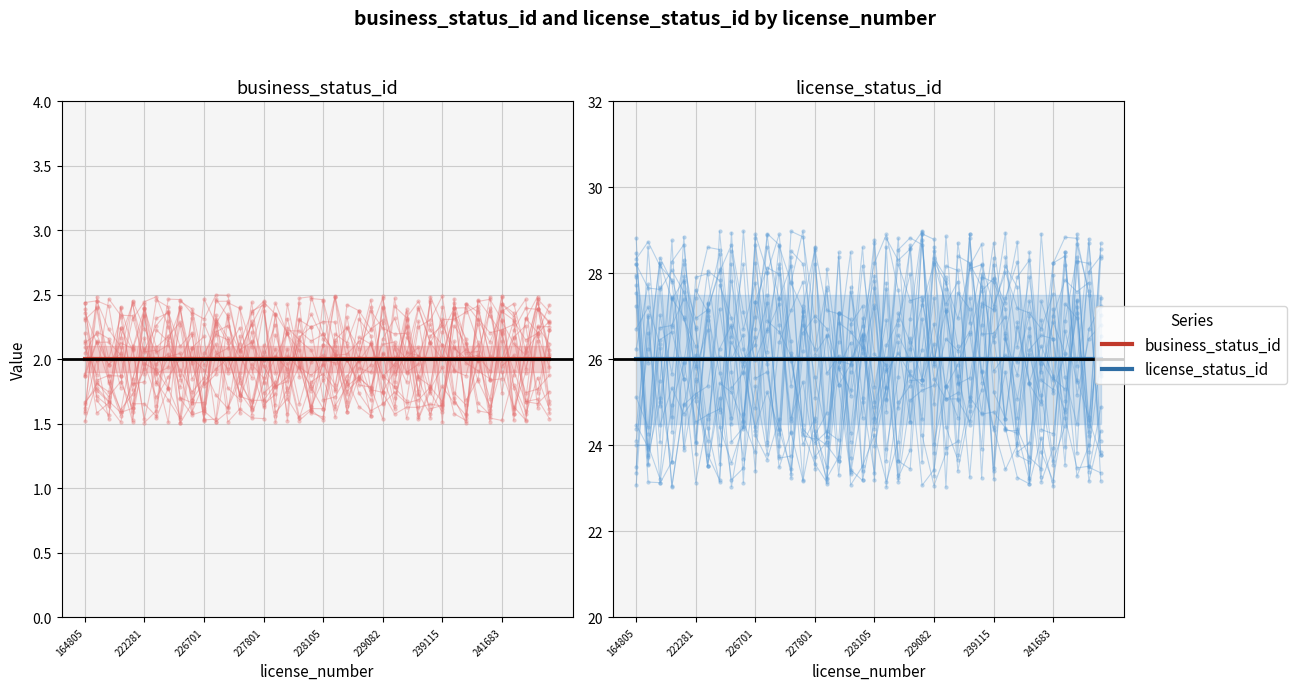

Between 39 and 14, which is larger?

39